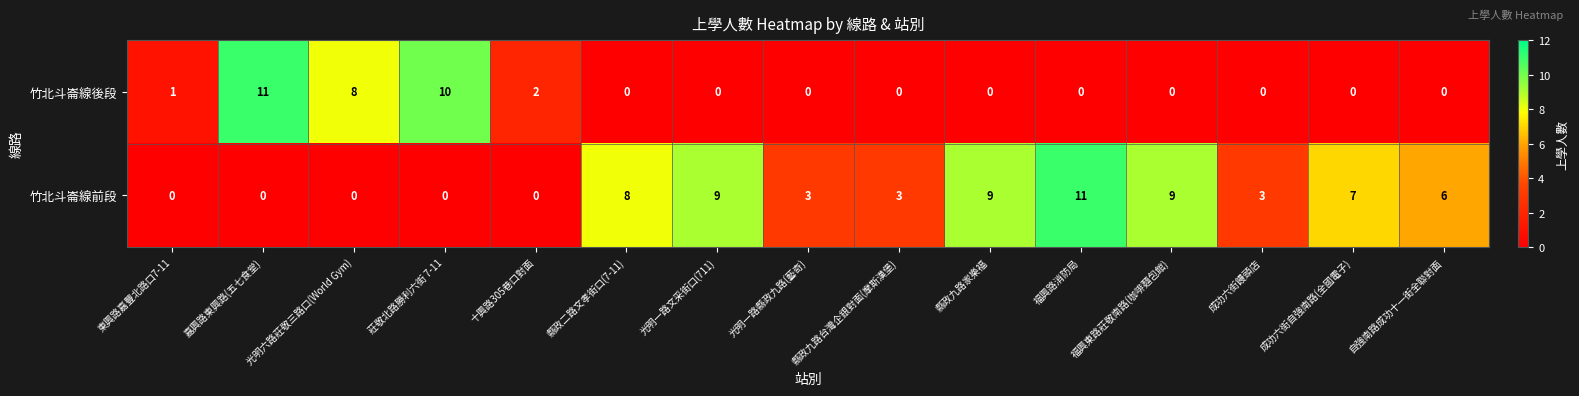

How many data points does each series have?

15